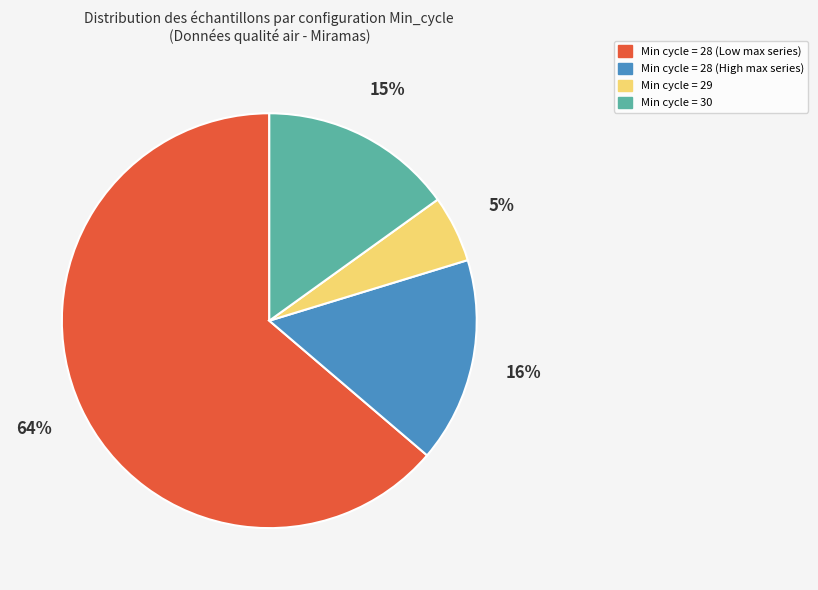

To the nearest percent, what percentage of the pie is Min cycle = 28 (High max series)?

16%